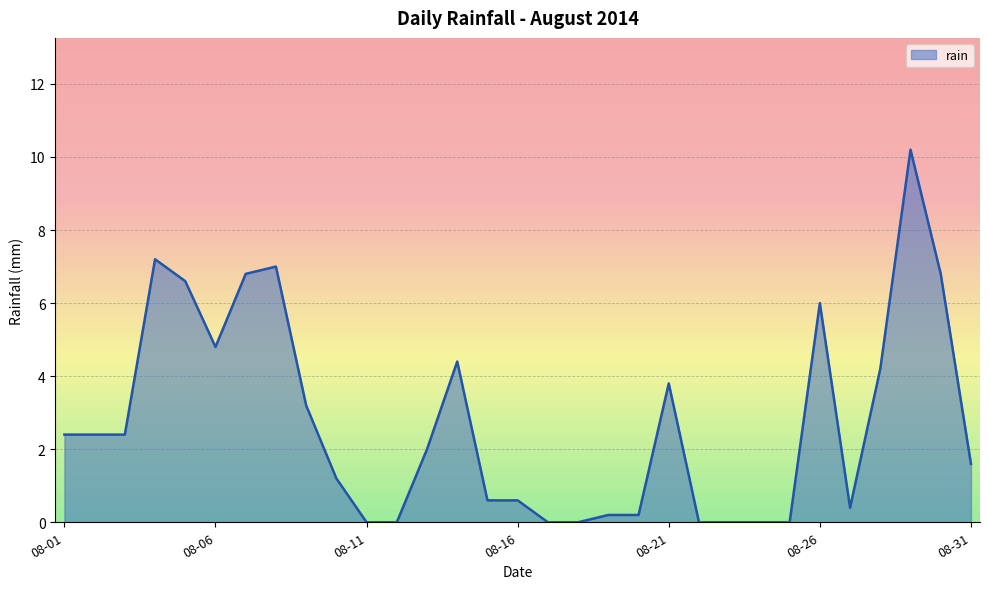

What is the maximum value shown in the chart?

10.2